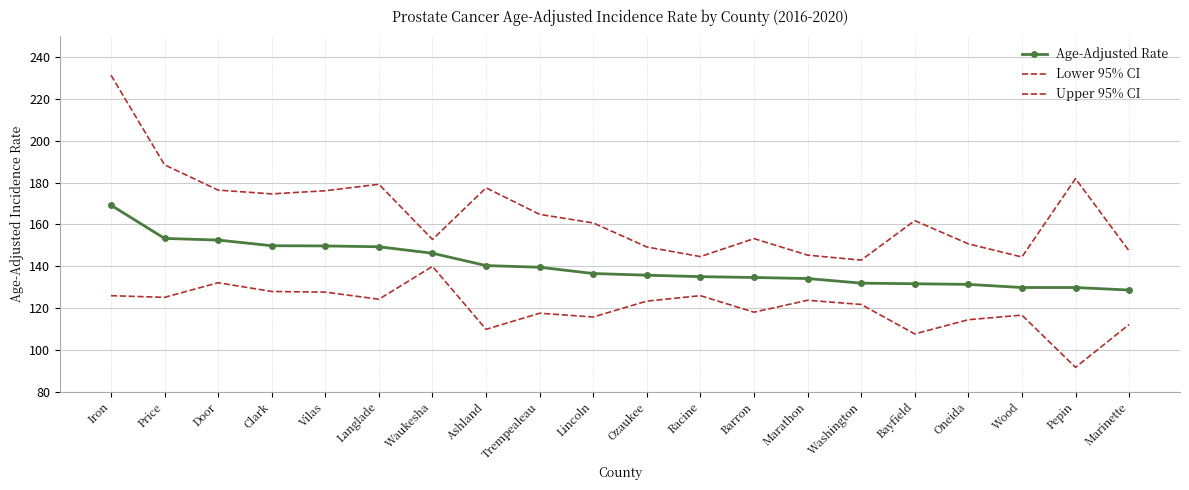

True or false: Age-Adjusted Rate and Upper 95% CI intersect in this chart.

False